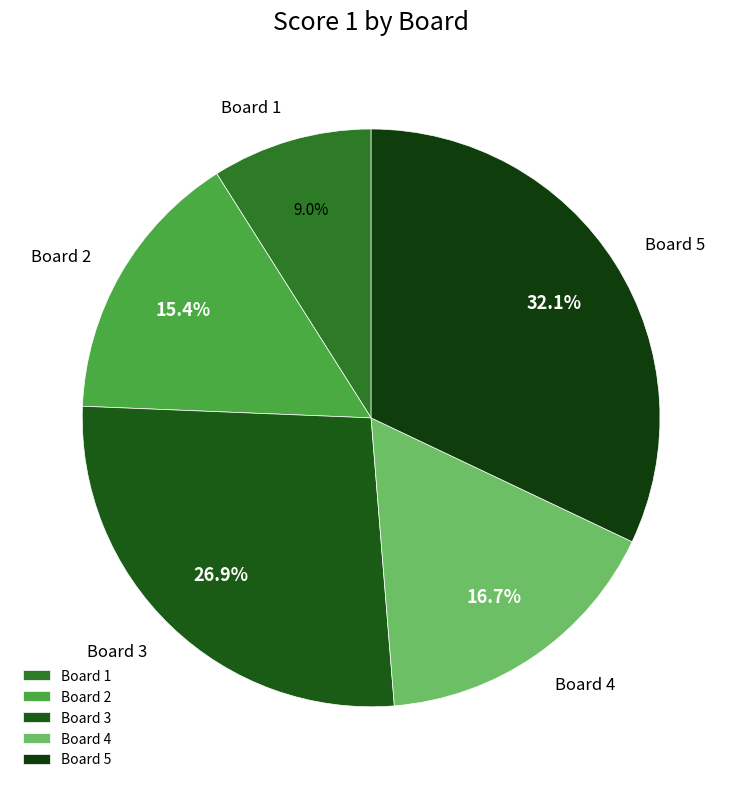

To the nearest percent, what is the difference between the largest and smallest slice percentages?

23%